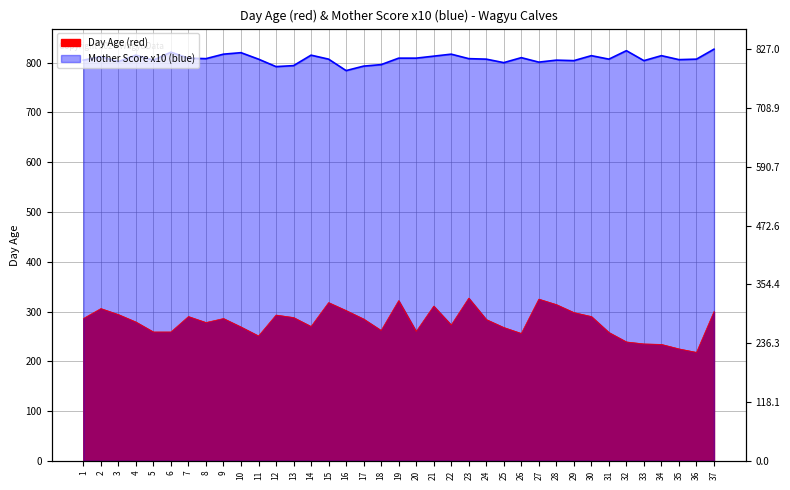

Which series has the widest spread of values?

Day Age (red)